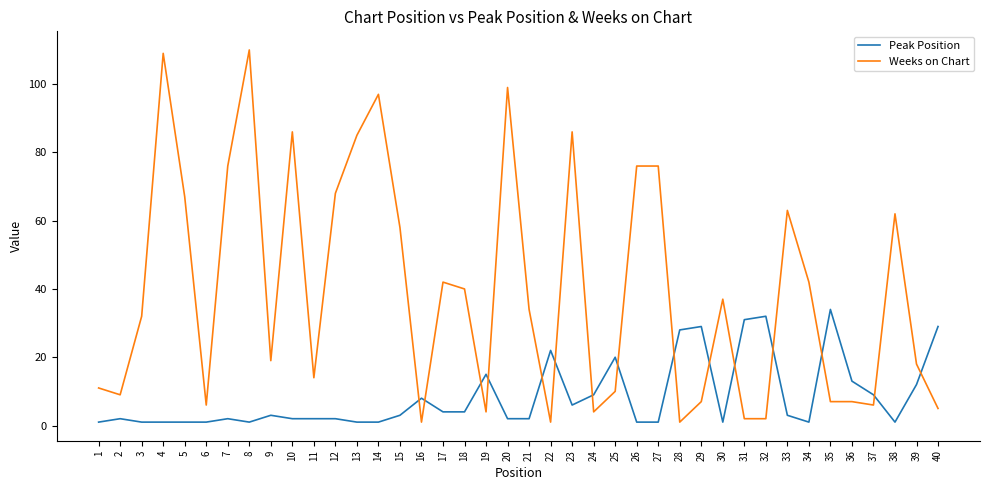

How many lines are shown in the chart?

2